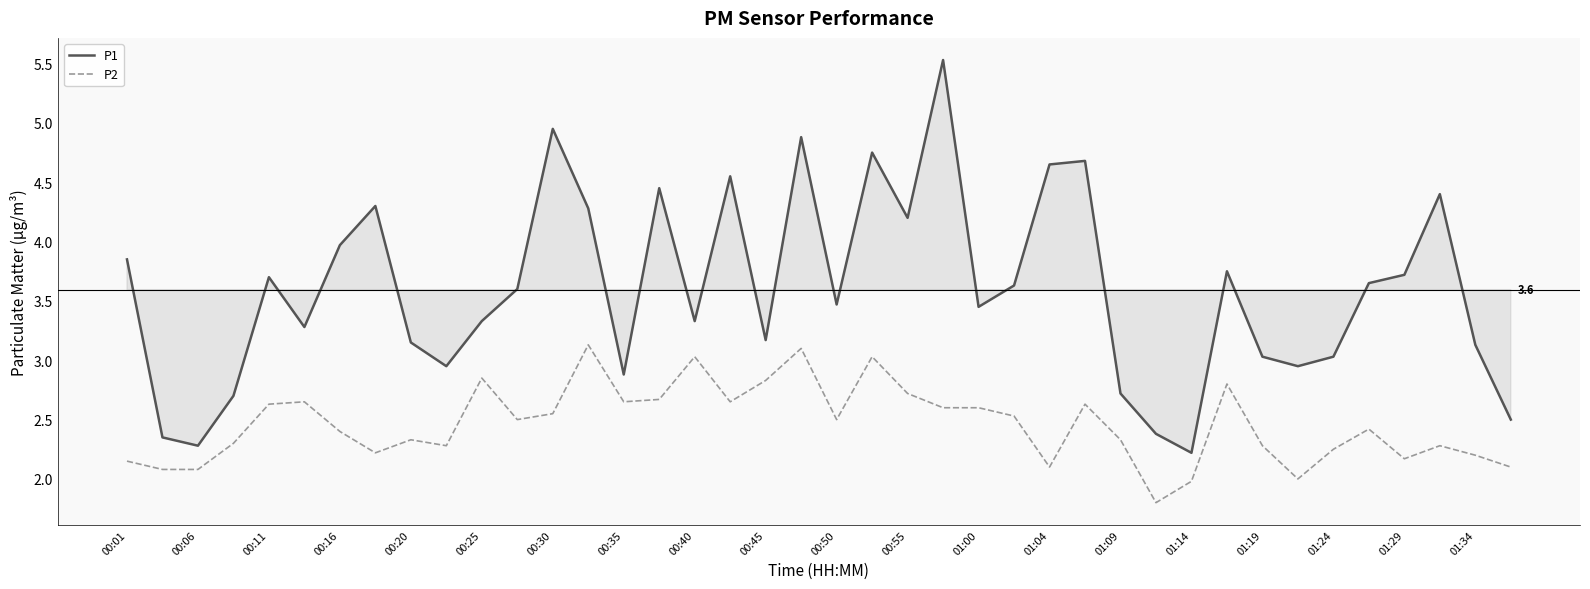

What is the smallest value displayed?

1.8